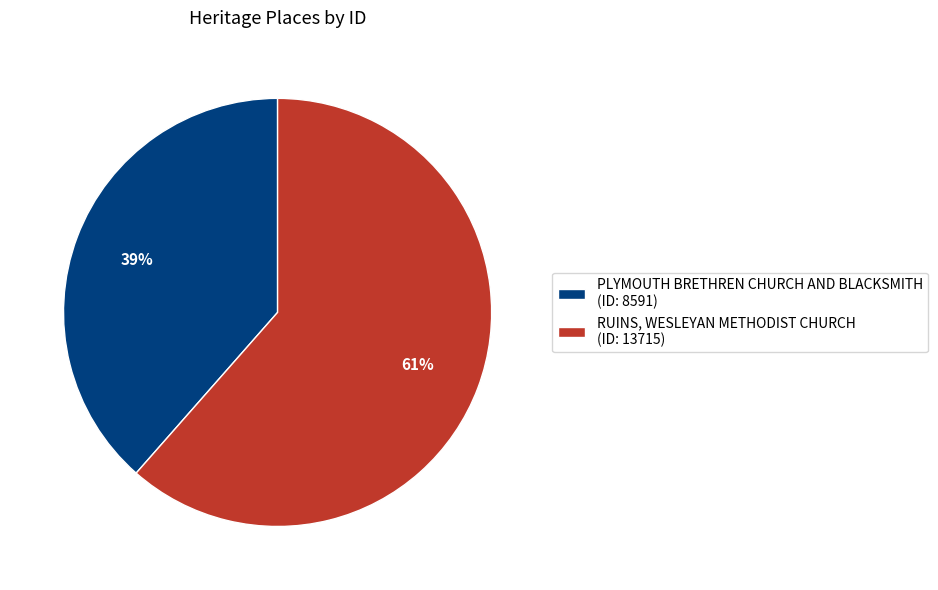

How many slices are in this pie chart?

2